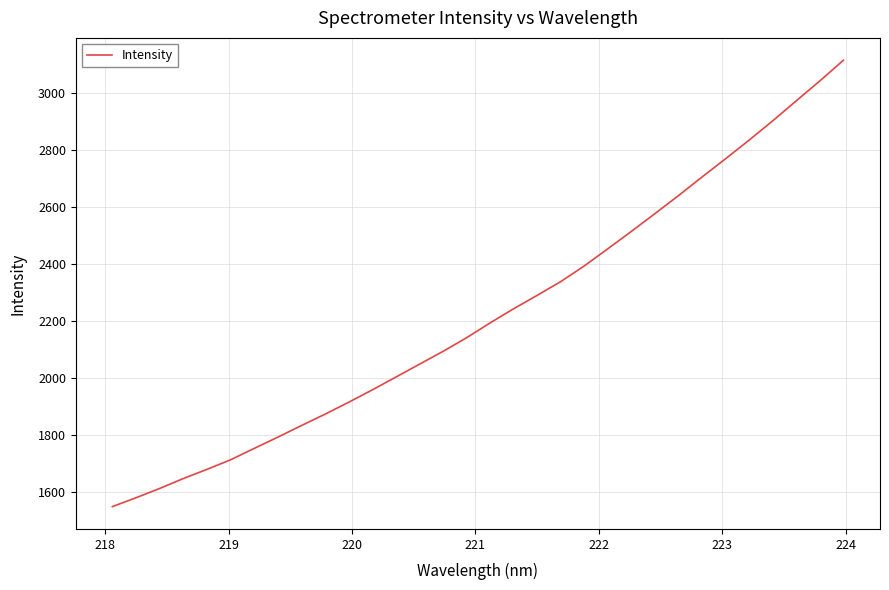

What is the smallest value displayed?

1549.2